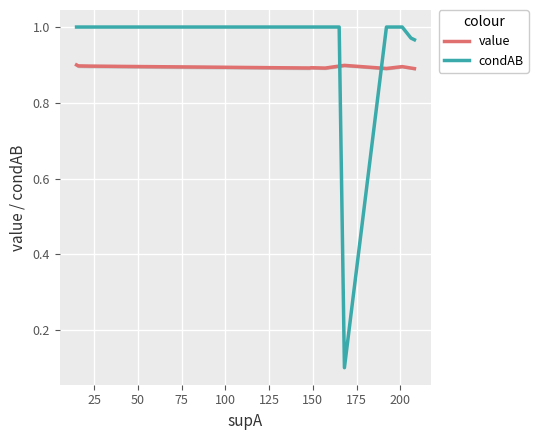

How many times do condAB and value cross each other?

2